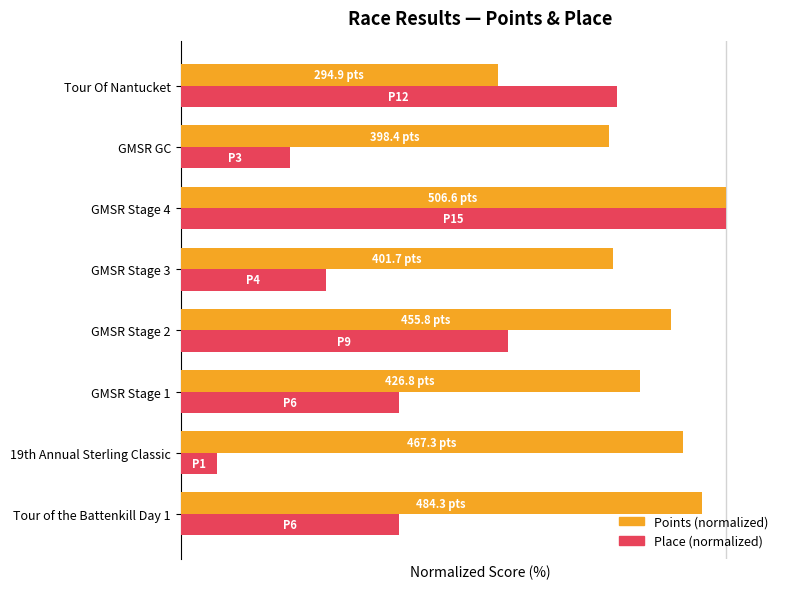

What are all the series names shown in the legend?

Points (normalized), Place (normalized)